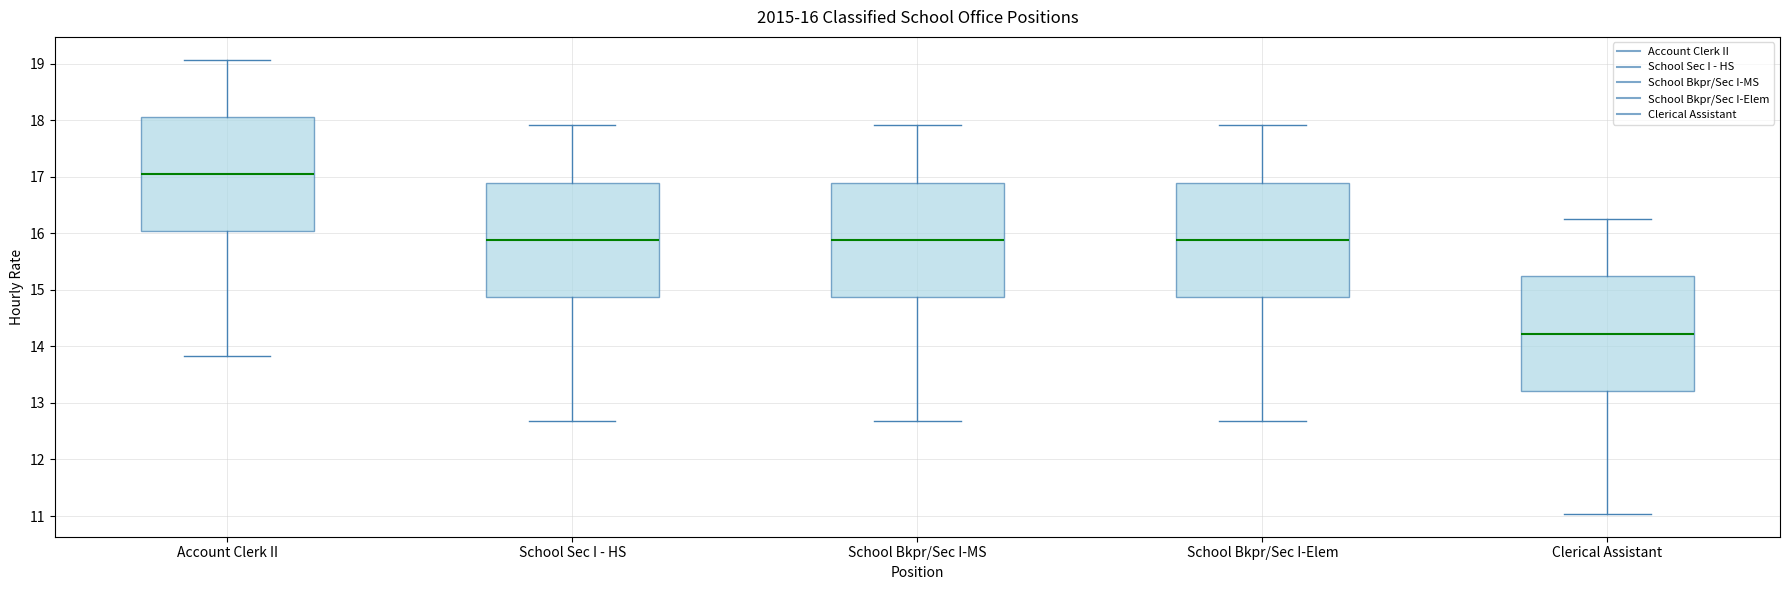

Which box has the lowest median line?

Clerical Assistant